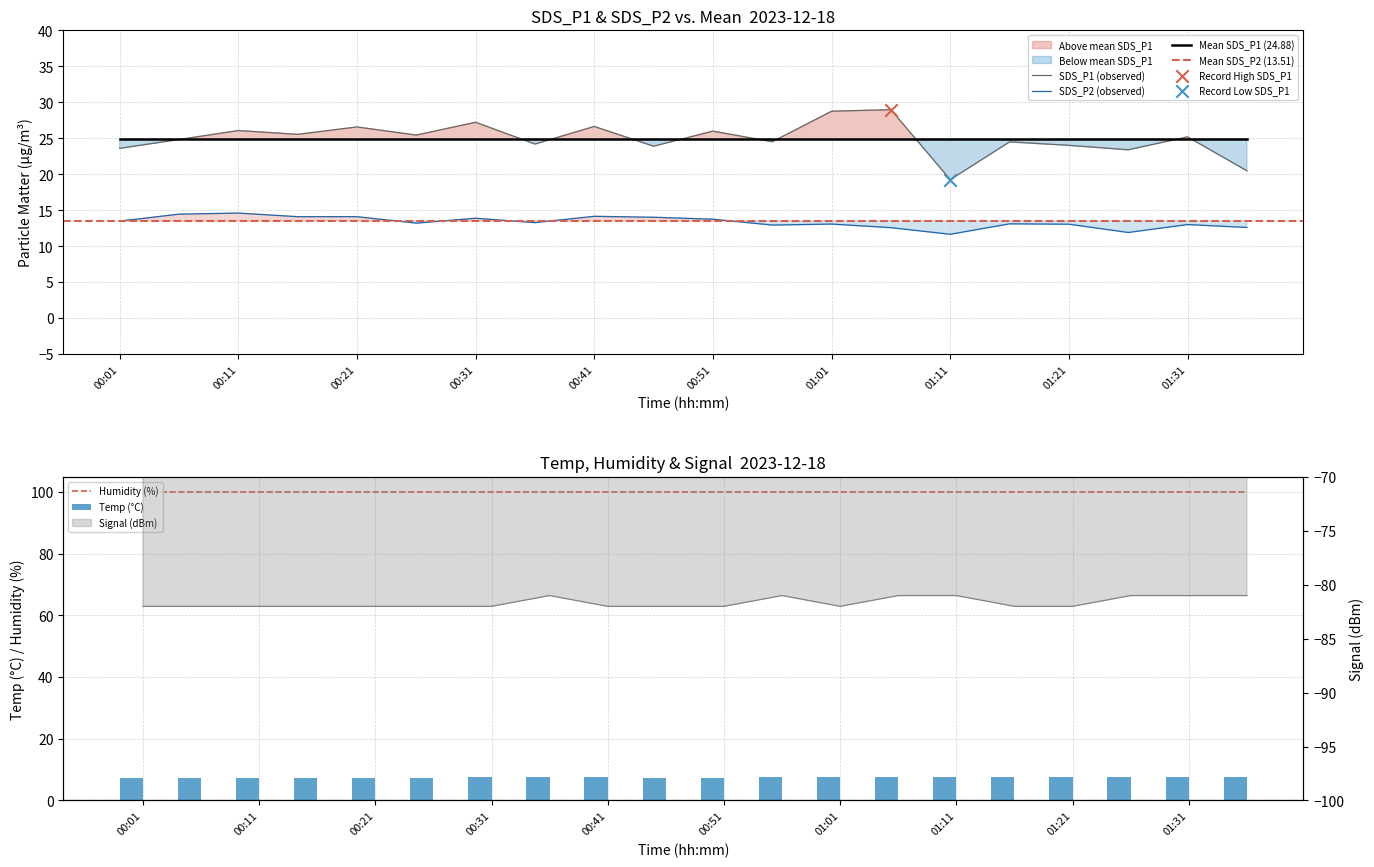

What is the total value across all series at 01:11?

-42.5